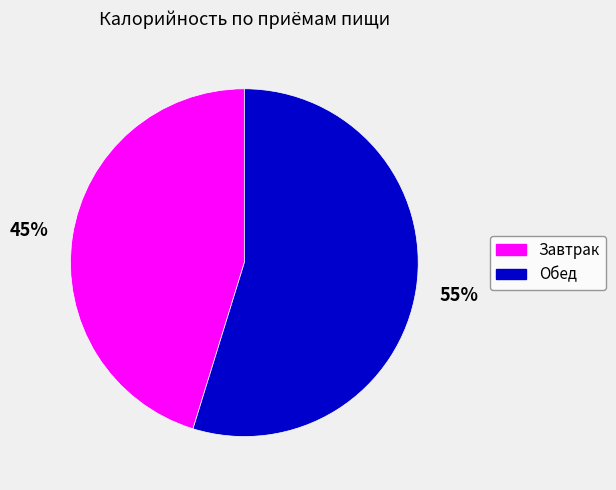

What is the smallest slice in the pie chart?

Завтрак